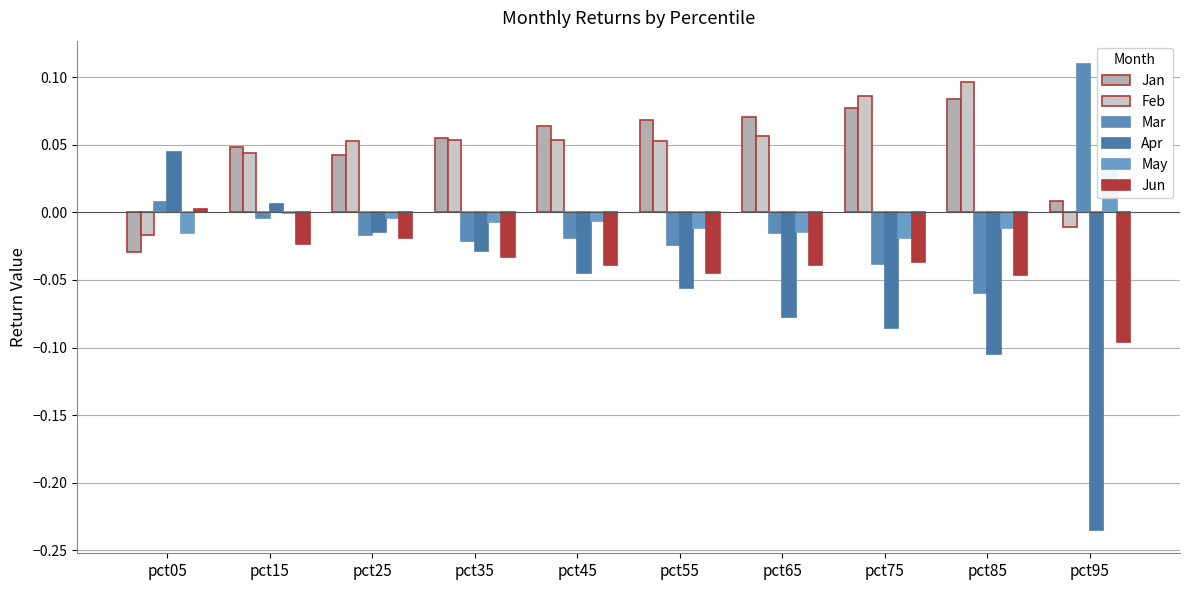

At which label does May first exceed 0?

pct95